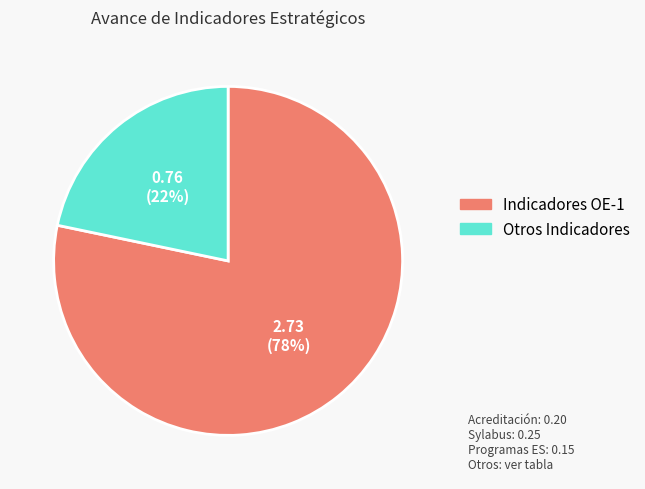

To the nearest percent, what is the average slice percentage?

50%